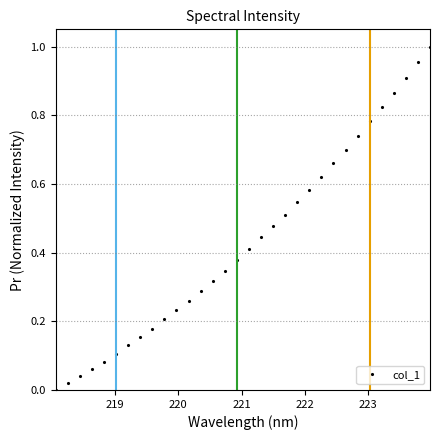

Is this an area chart (filled region under the line)?

No